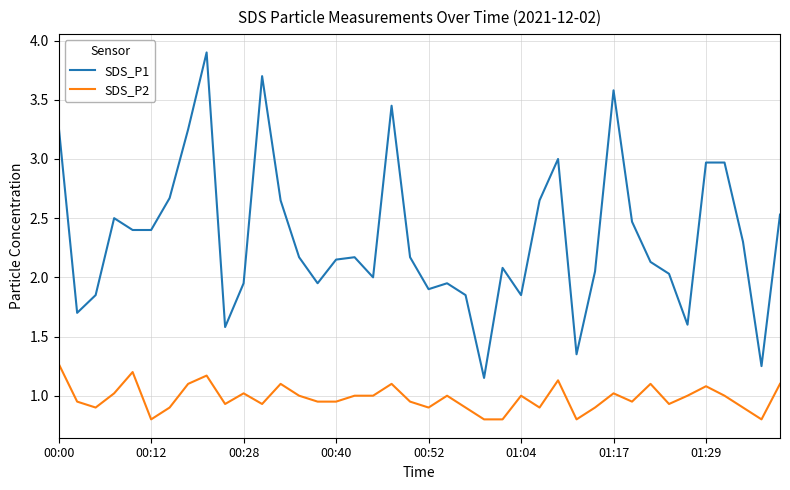

True or false: SDS_P1 and SDS_P2 cross at least once.

False